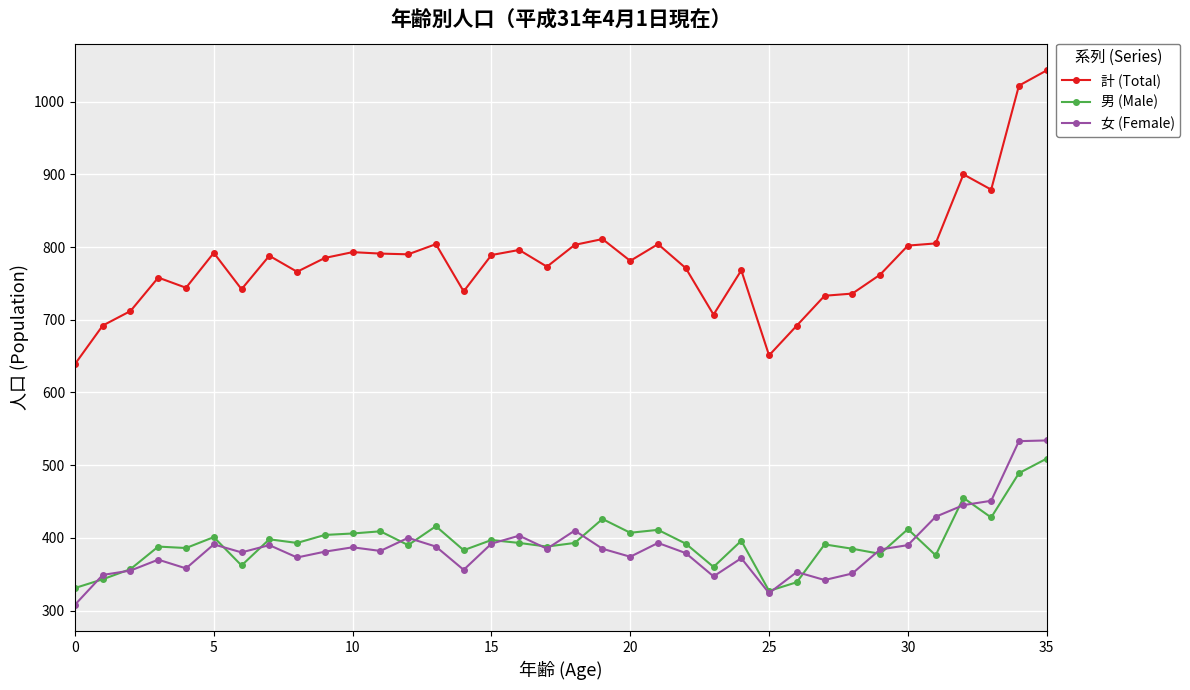

What is the value of the 女 (Female) point at the 15th from the left?

356